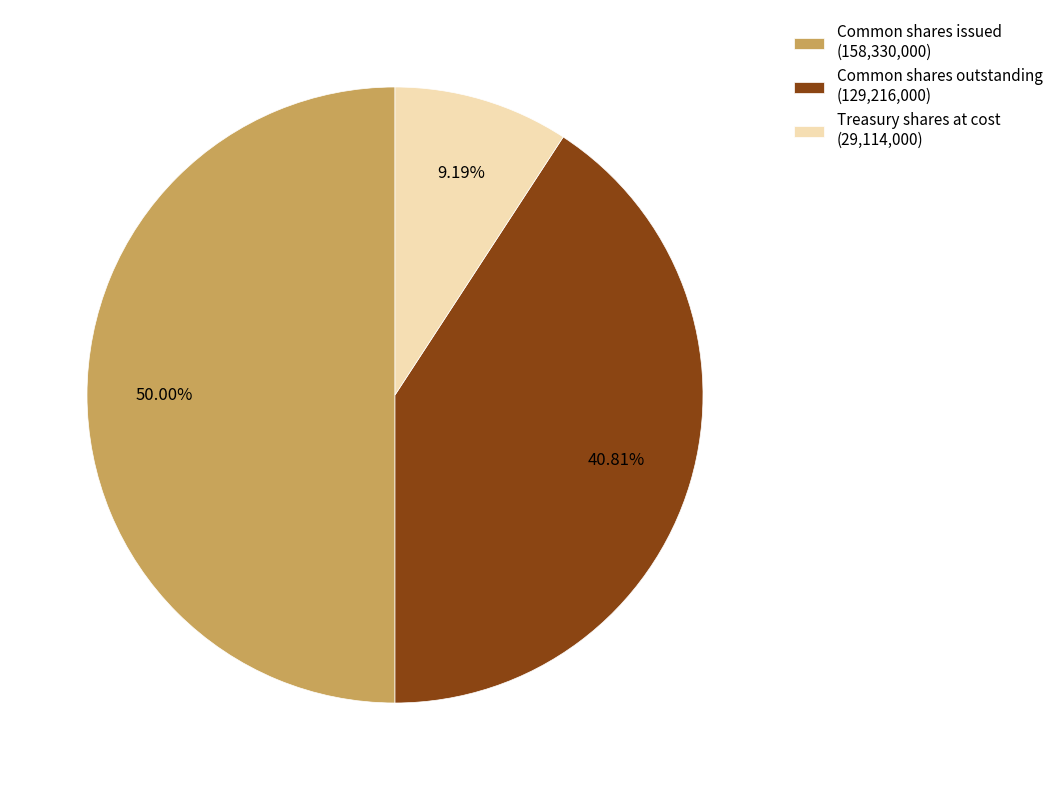

Is Common shares outstanding (129,216,000) the majority of the pie?

No